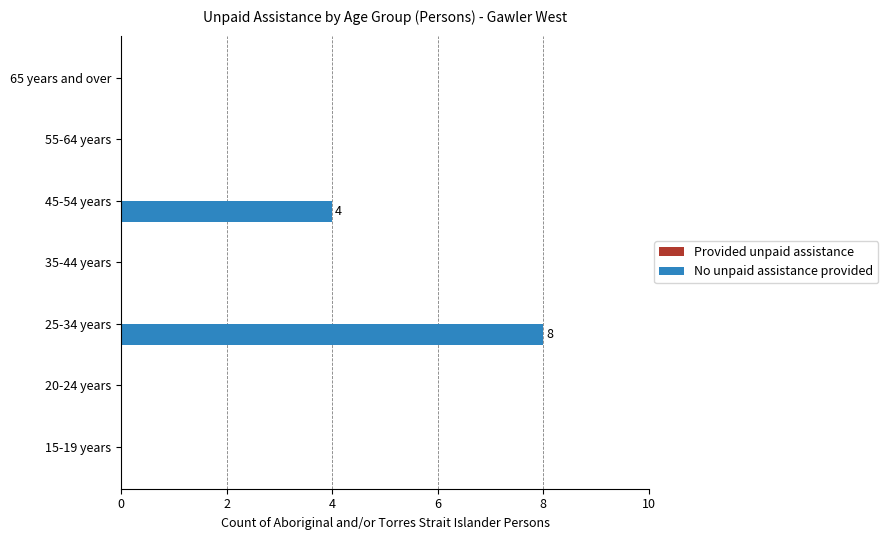

How many series are shown in this chart?

1